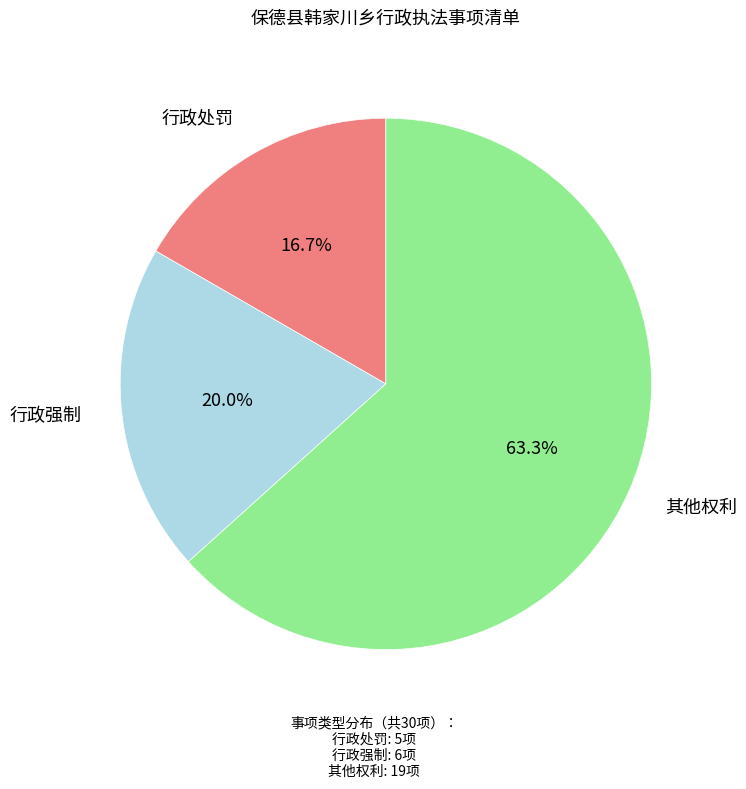

What percentage do 行政处罚 and 其他权利 together represent?

80.0%